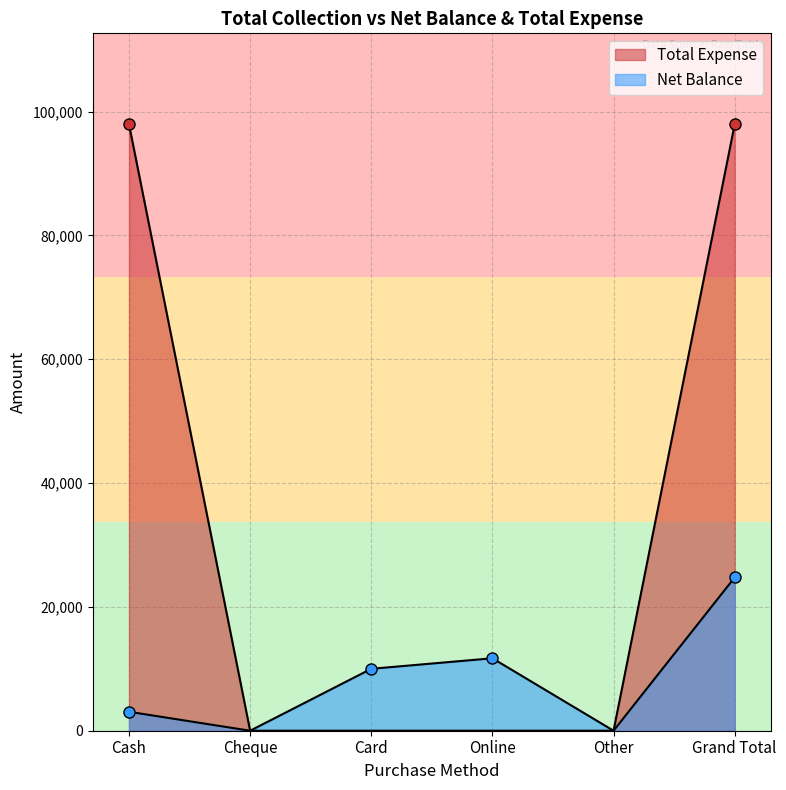

How many lines are shown in the chart?

2